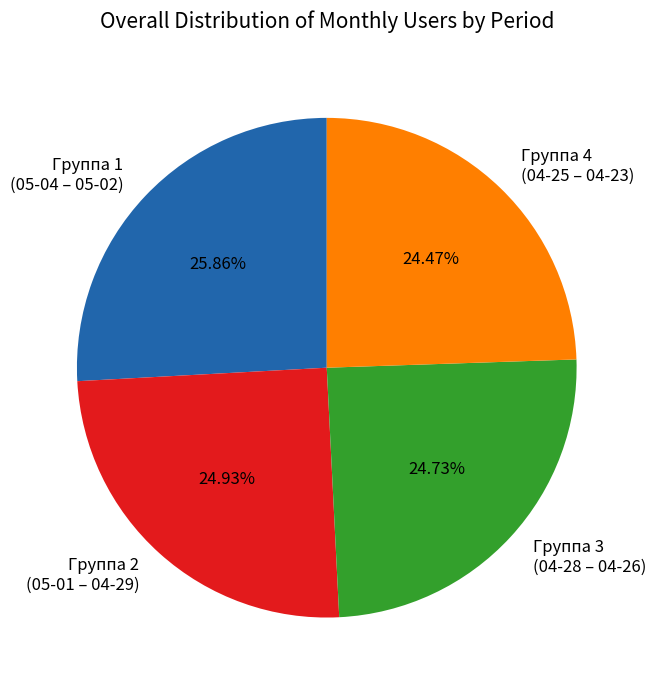

Is there any slice that represents more than half of the pie?

No